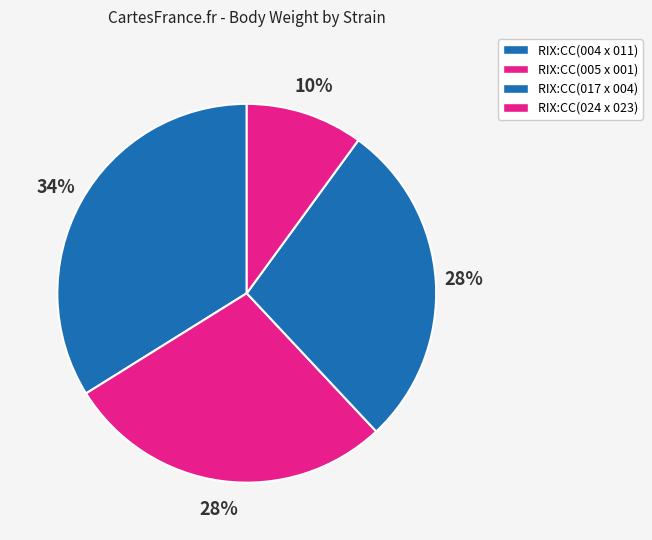

Is there a majority slice in this chart?

No